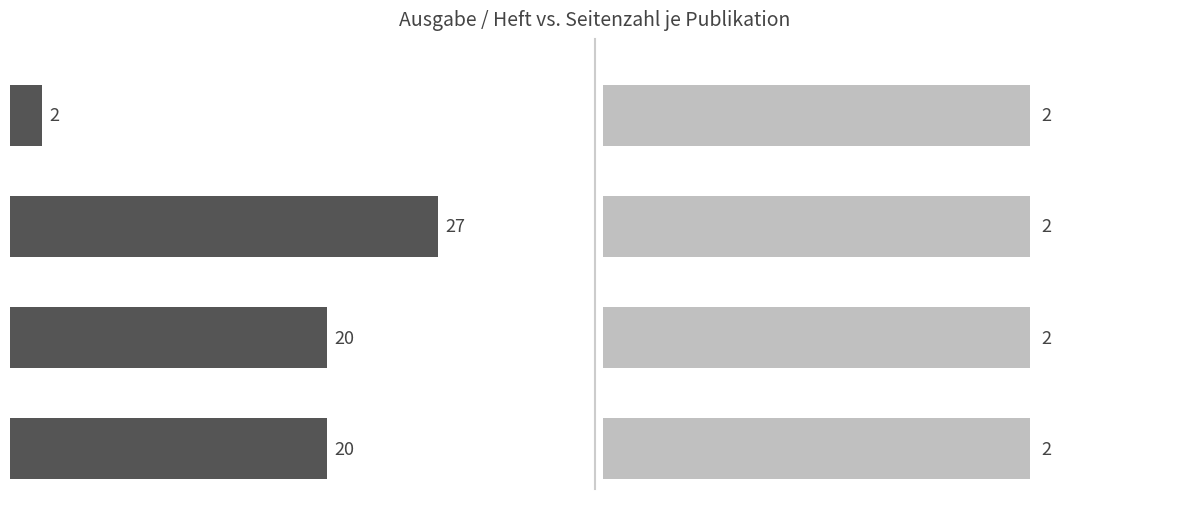

Is the value of Seitenzahl at 15 greater than the value of Ausgabe / Heft at 10?

No